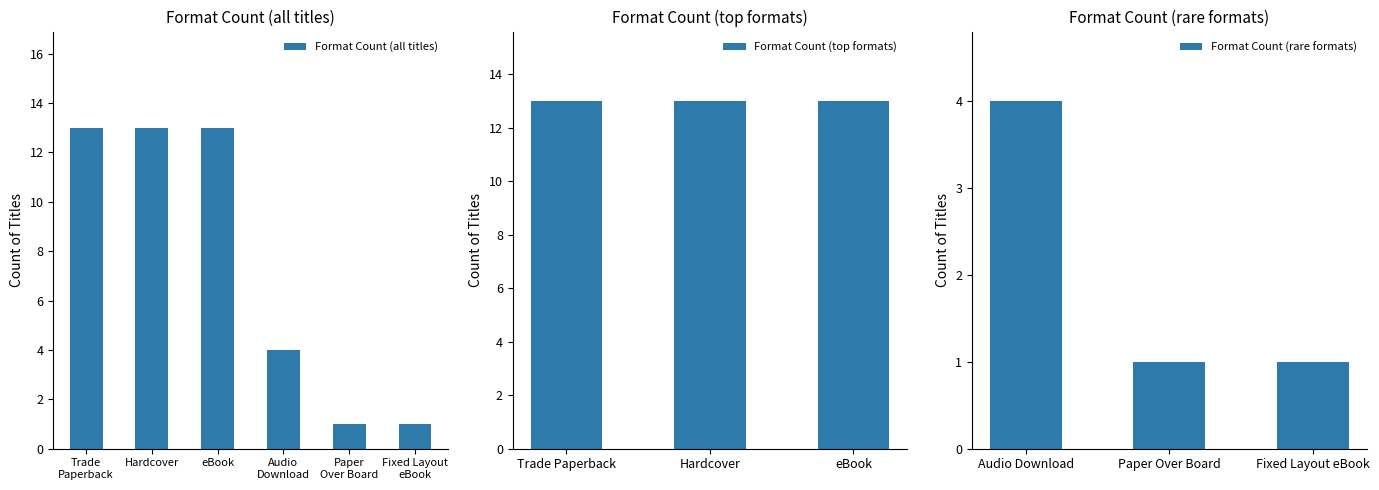

Between Fixed Layout eBook and Hardcover, which is larger?

Hardcover